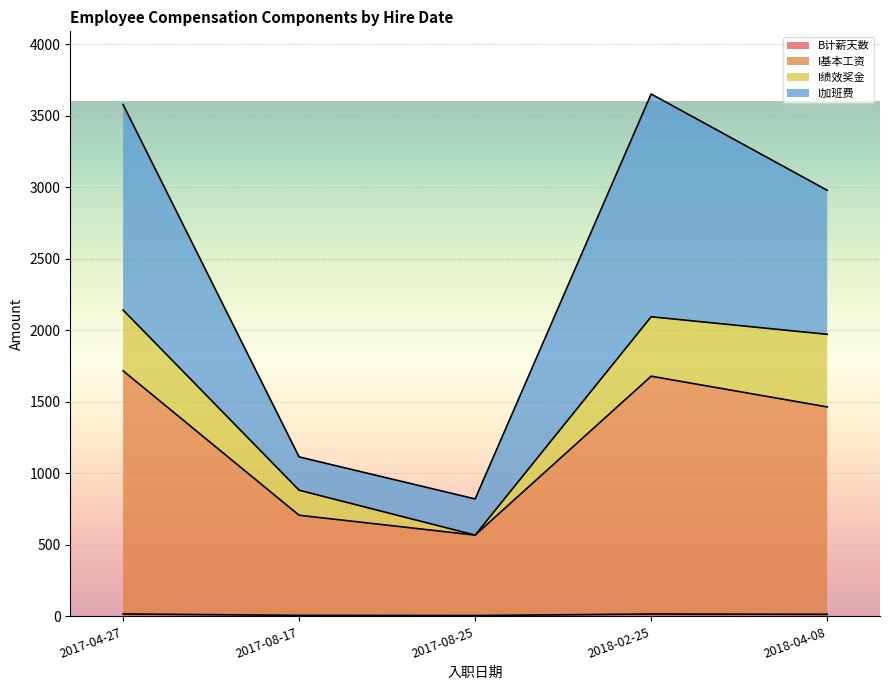

The I加班费 series shows 2979.2 at 2018-04-08. True or false?

True